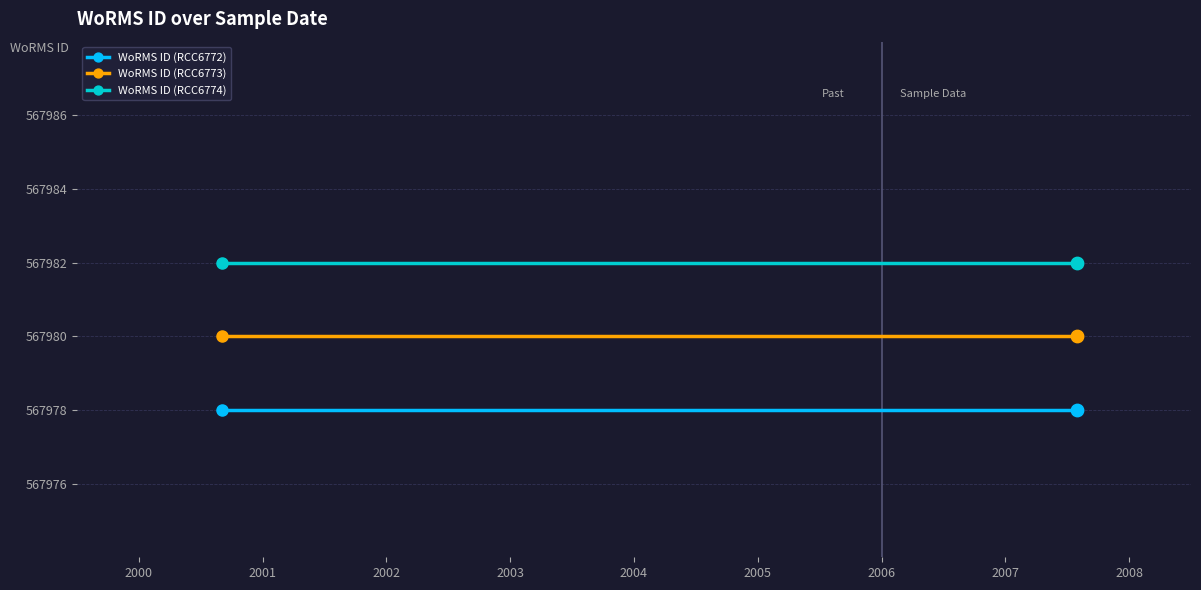

Is the value of WoRMS ID (RCC6772) at 2002 greater than the value of WoRMS ID (RCC6774) at 2002?

No